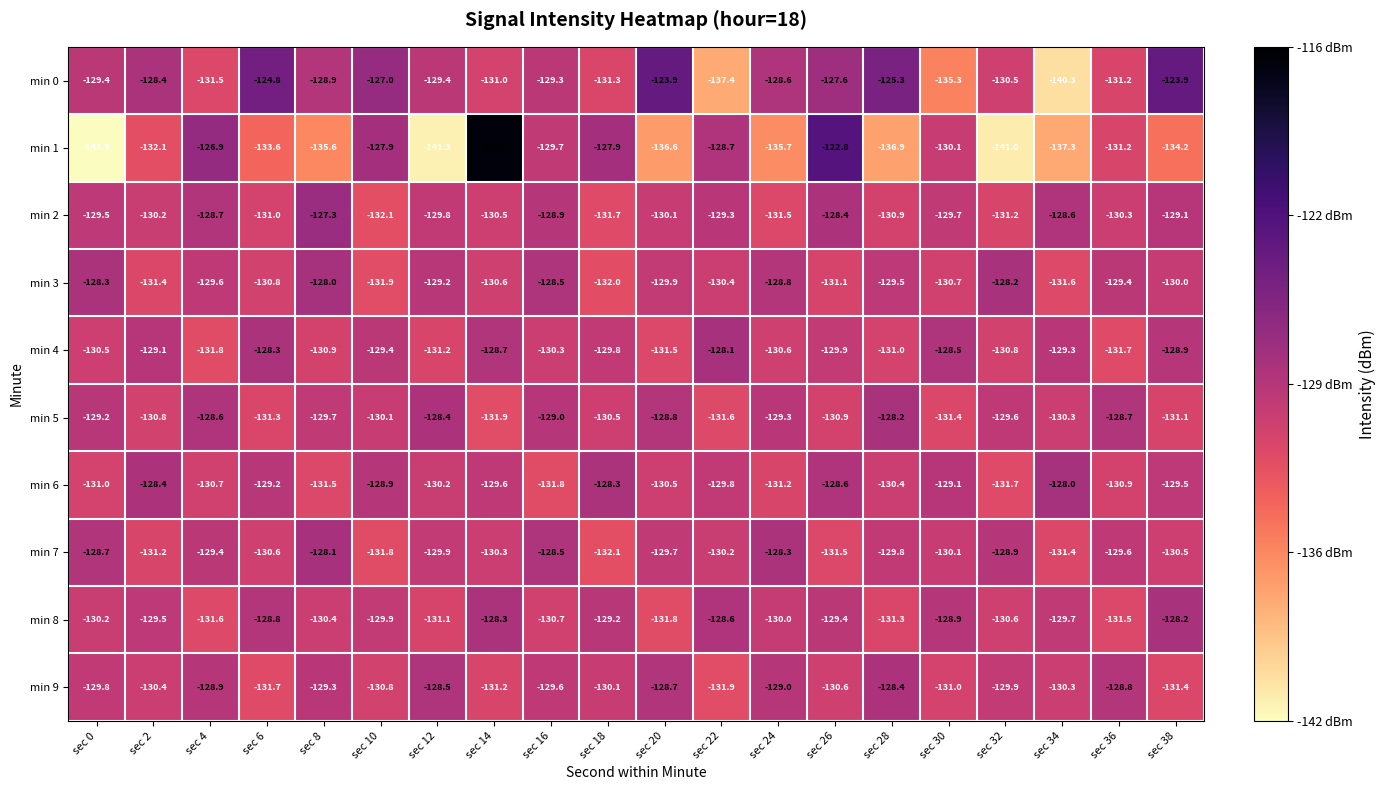

Which series has the largest total across all categories?

min 0